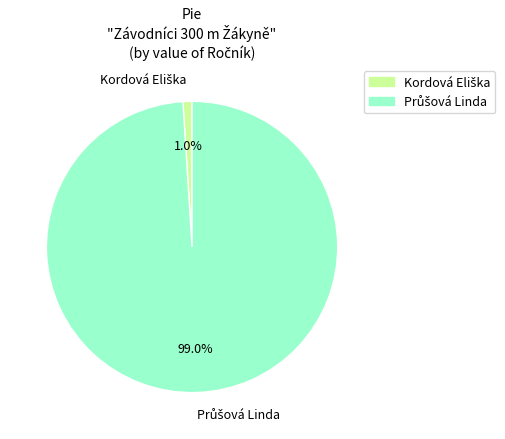

How many segments does this pie chart have?

2